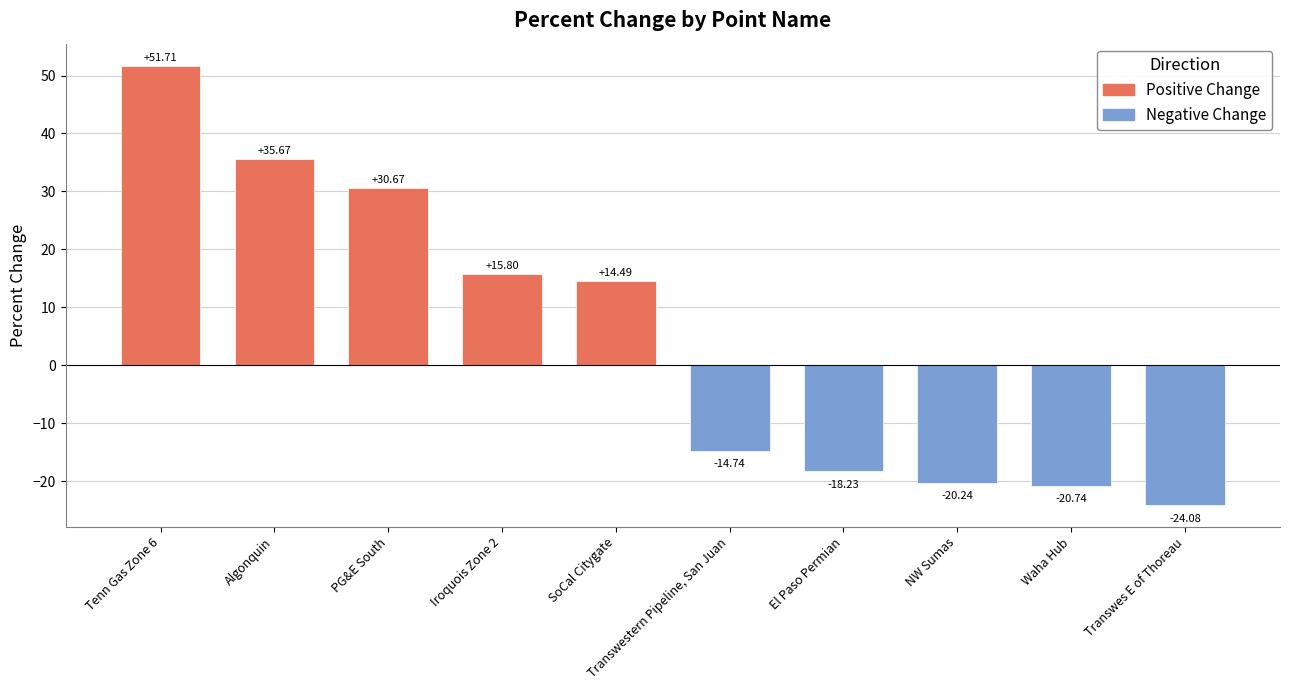

What is the change in value from SoCal Citygate to Transwes E of Thoreau?

-38.6